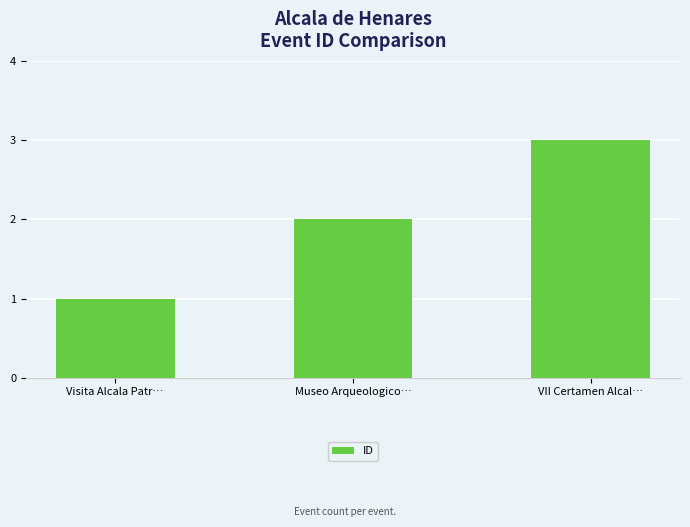

Rank the categories by value from lowest to highest.

Visita Alcala Patr…, Museo Arqueologico…, VII Certamen Alcal…